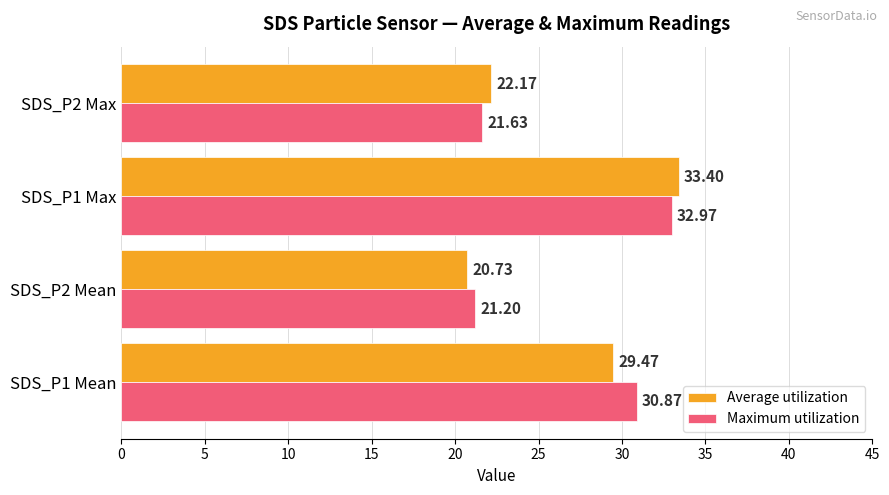

At which label does Average utilization reach its minimum?

SDS_P2 Mean